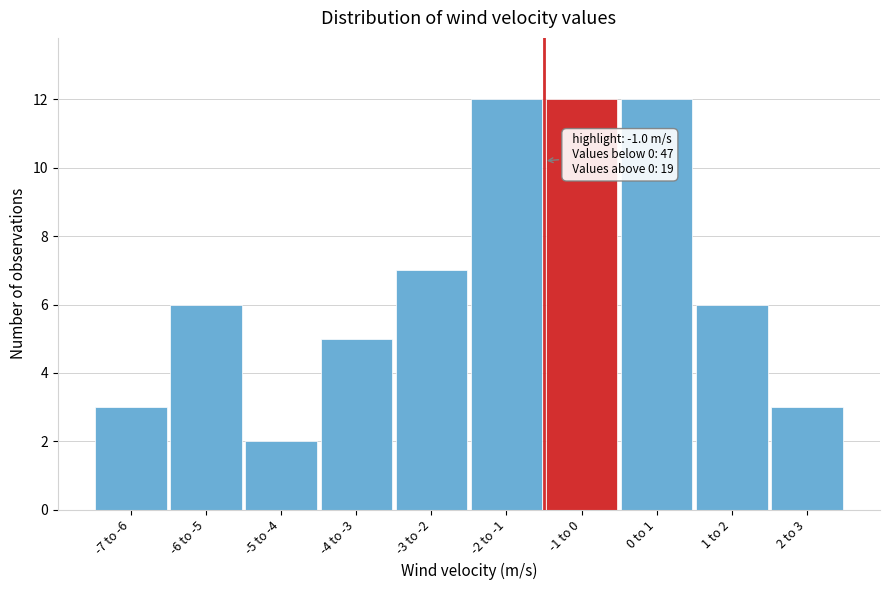

Reading left to right, what are all the values shown in this chart?

-7 to -6=3	-6 to -5=6	-5 to -4=2	-4 to -3=5	-3 to -2=7	-2 to -1=12	-1 to 0=12	0 to 1=12	1 to 2=6	2 to 3=3